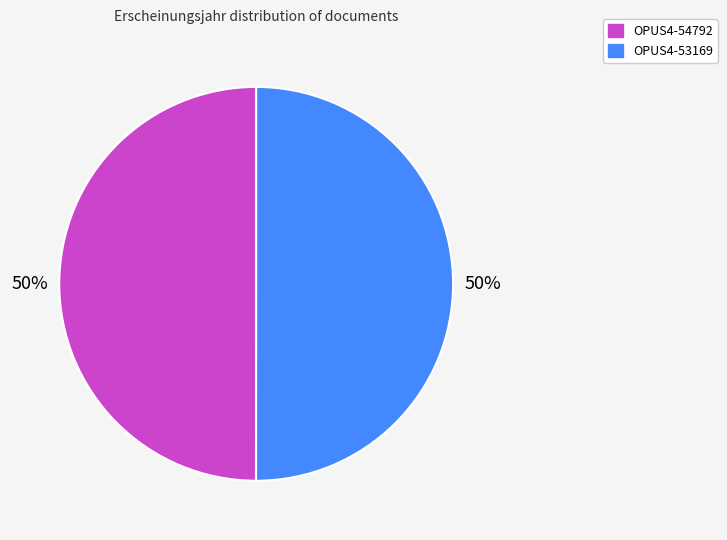

What percentage is the OPUS4-53169 slice, to the nearest percent?

50%